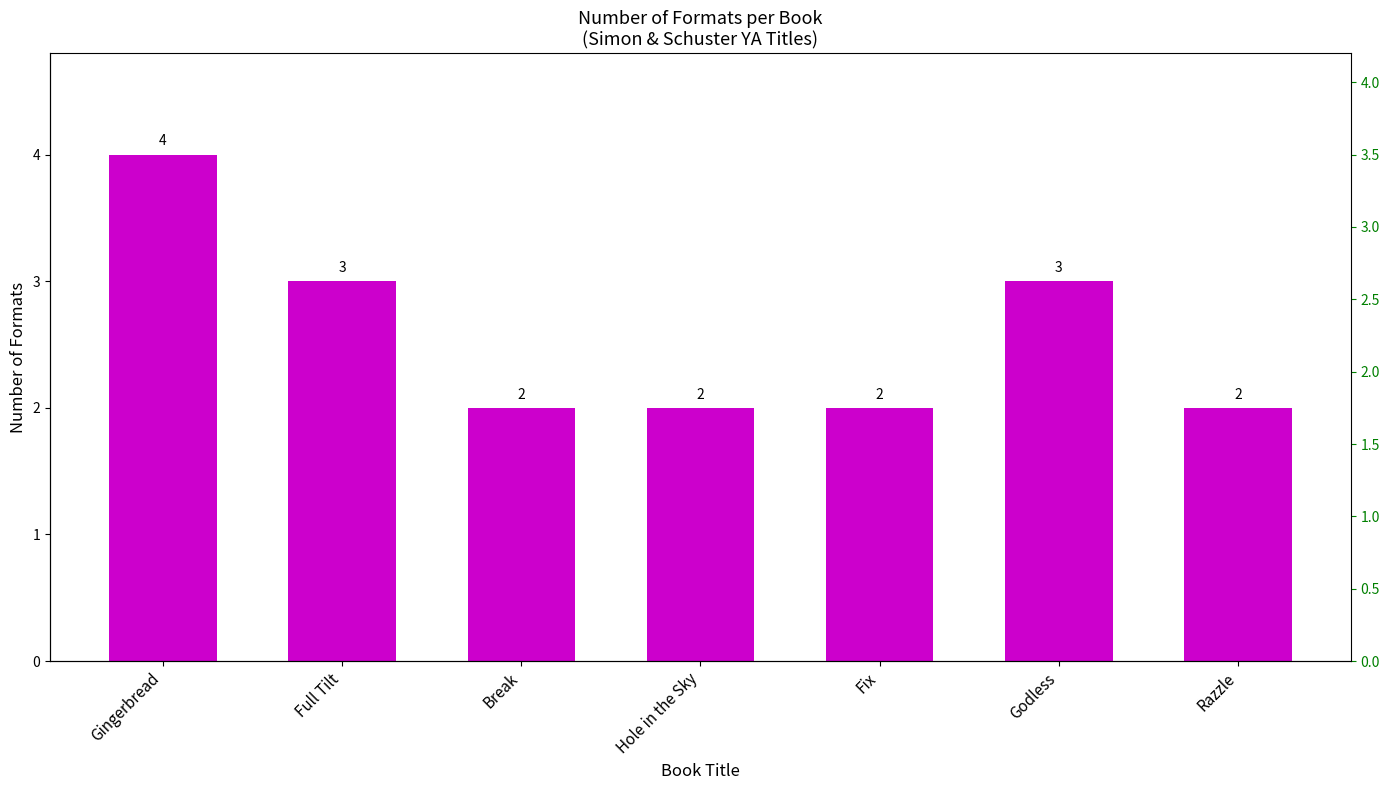

List the labels in order of value, smallest first.

Break, Hole in the Sky, Fix, Razzle, Full Tilt, Godless, Gingerbread